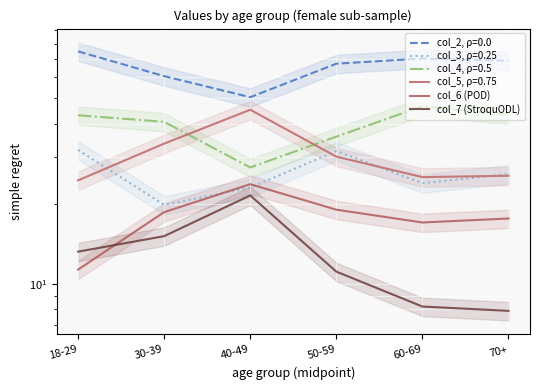

Reading right to left, extract all data points from this chart.

col_6 (POD): 70+=17.6	60-69=17.0	50-59=19.0	40-49=23.7	30-39=18.6	18-29=11.3
col_7 (StroquODL): 70+=7.9	60-69=8.2	50-59=11.1	40-49=21.5	30-39=15.1	18-29=13.2